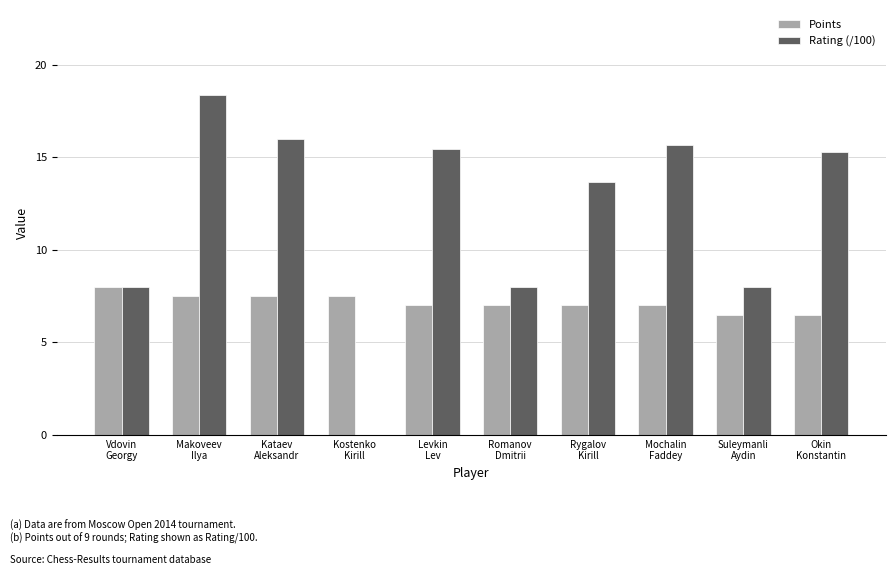

Reading right to left, extract all data points from this chart.

Points: Okin
Konstantin=6.5	Suleymanli
Aydin=6.5	Mochalin
Faddey=7.0	Rygalov
Kirill=7.0	Romanov
Dmitrii=7.0	Levkin
Lev=7.0	Kostenko
Kirill=7.5	Kataev
Aleksandr=7.5	Makoveev
Ilya=7.5	Vdovin
Georgy=8.0
Rating (/100): Okin
Konstantin=15.3	Suleymanli
Aydin=8.0	Mochalin
Faddey=15.7	Rygalov
Kirill=13.7	Romanov
Dmitrii=8.0	Levkin
Lev=15.4	Kostenko
Kirill=0.0	Kataev
Aleksandr=16.0	Makoveev
Ilya=18.4	Vdovin
Georgy=8.0